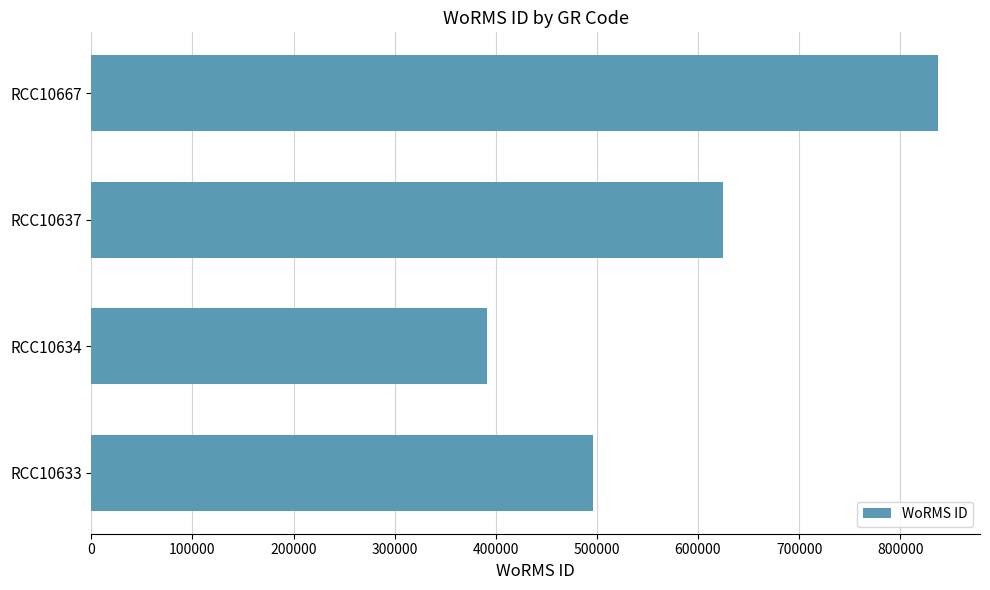

What is the difference between the second highest and second lowest values?

128709